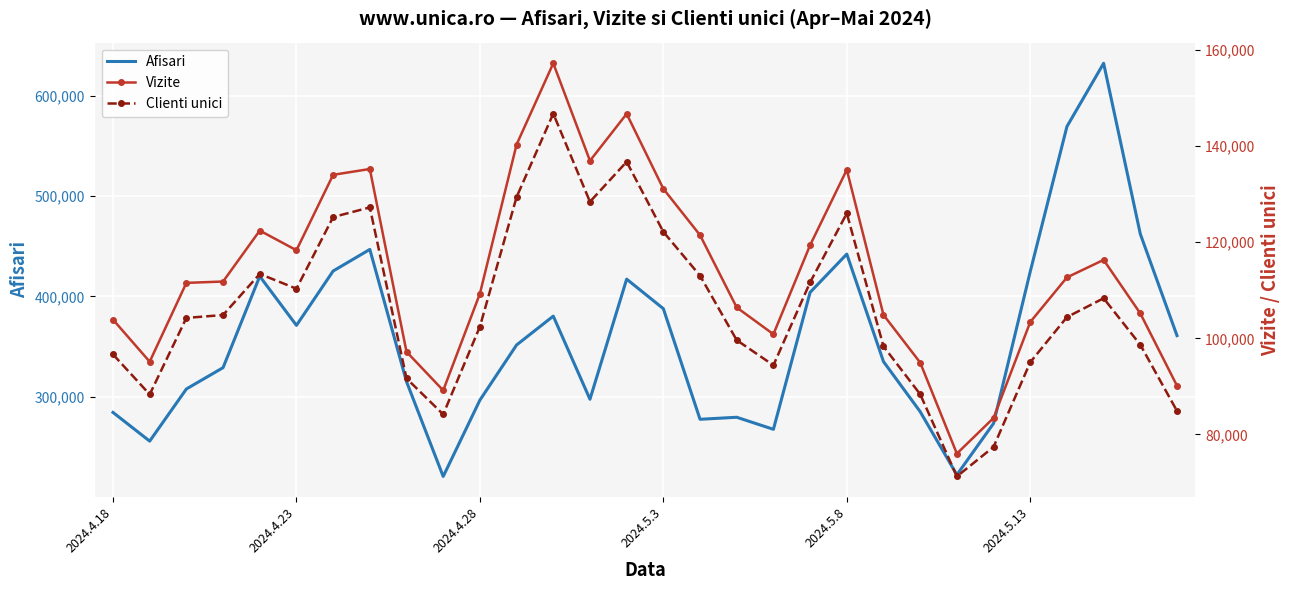

What is the difference between the maximum and minimum values in the Afisari series?

411513